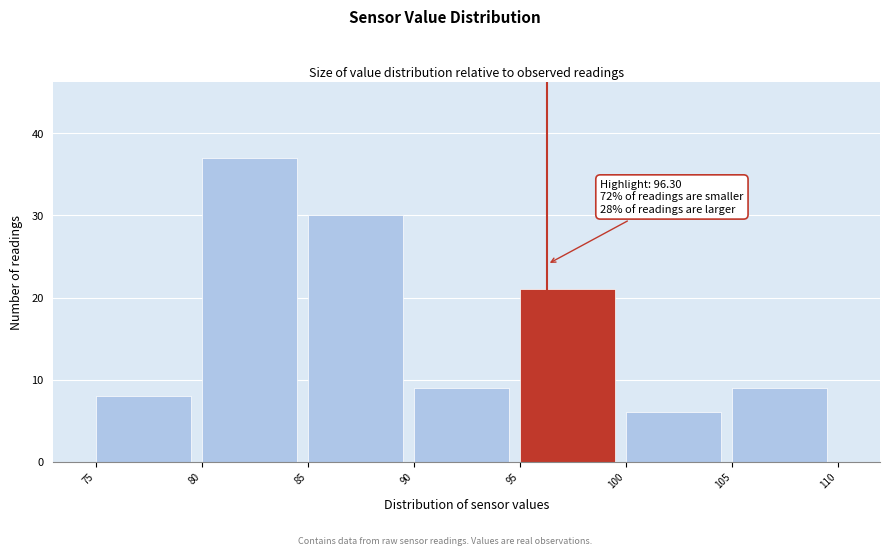

Which range on the x-axis has the tallest bar?

80 to 85